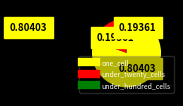

Combined, do one_cell and under_twenty_cells account for over 50%?

Yes